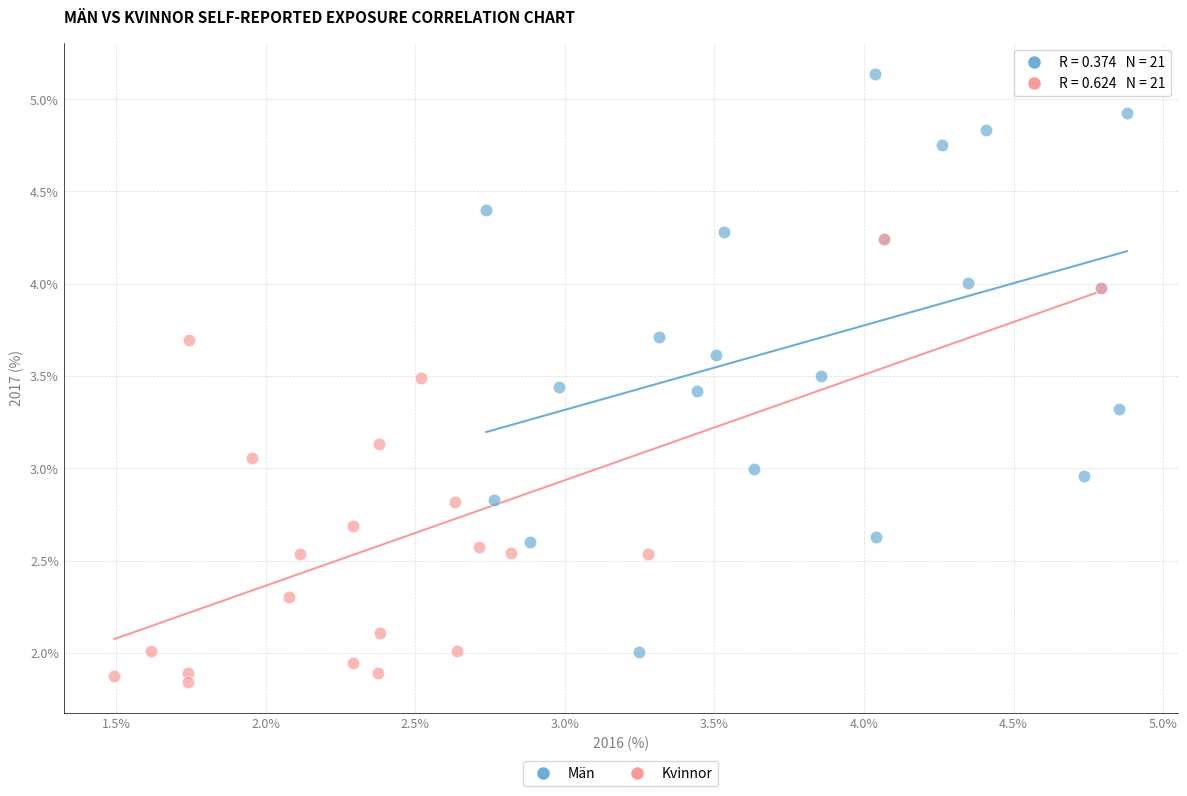

Which series reaches the maximum Y coordinate?

Män